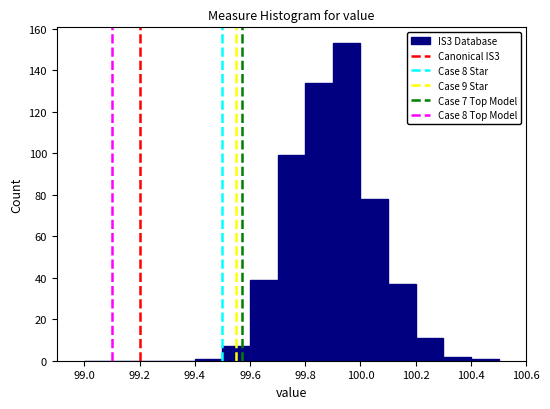

Over which range of the x-axis is the bar tallest?

99.9 to 100.0